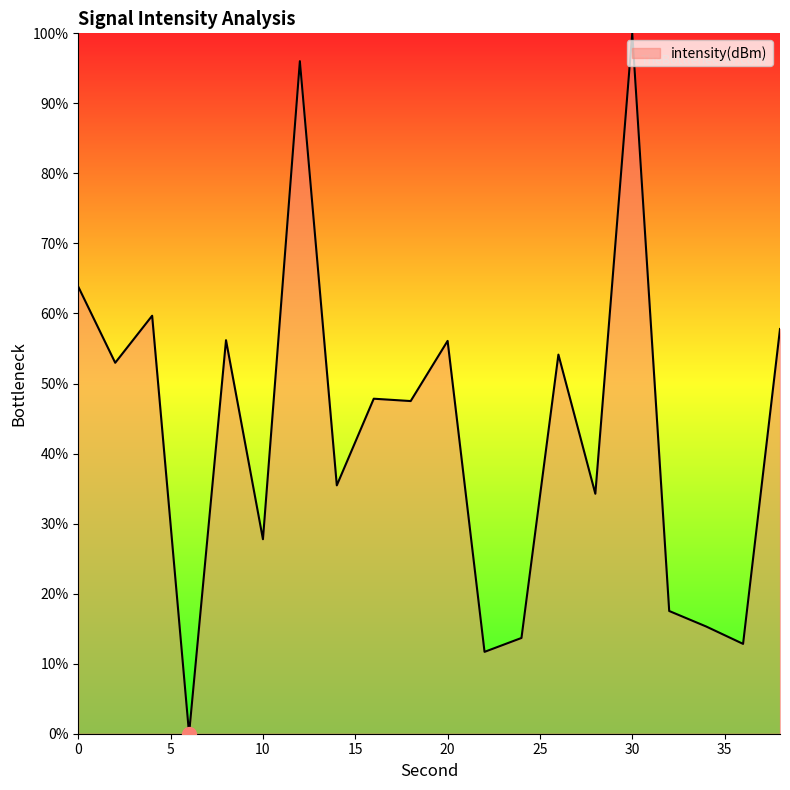

What is the greatest value displayed?

100.0